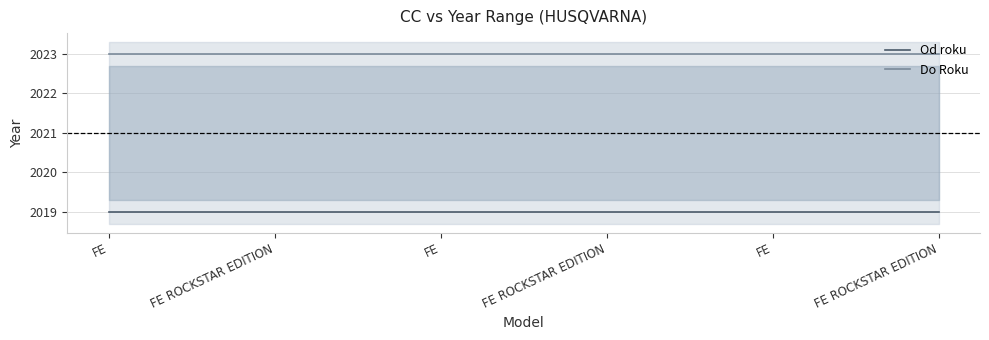

How many data points does each series have?

6